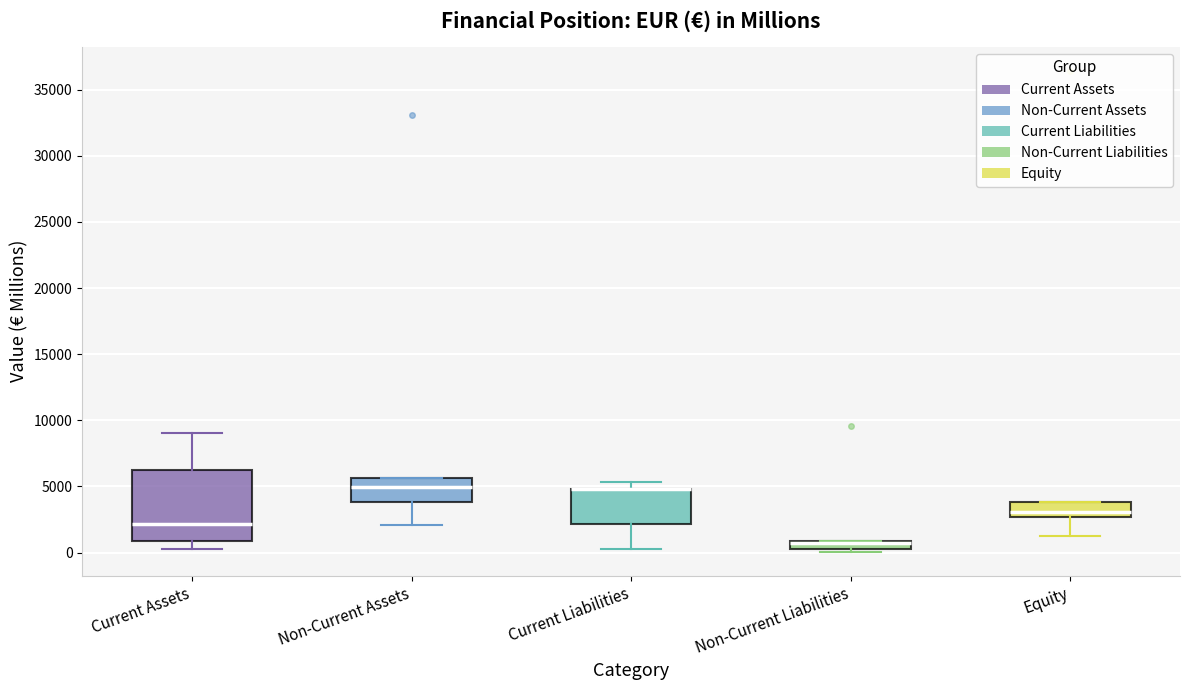

Where is the lower edge of the box for Current Liabilities on the y-axis? The values are not printed on the chart, so give them approximately, as read against the axis.

2000